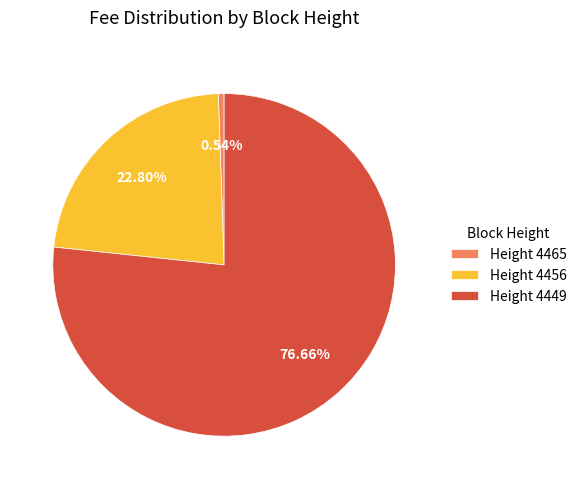

Is the sum of Height 4456 and Height 4465 greater than half?

No